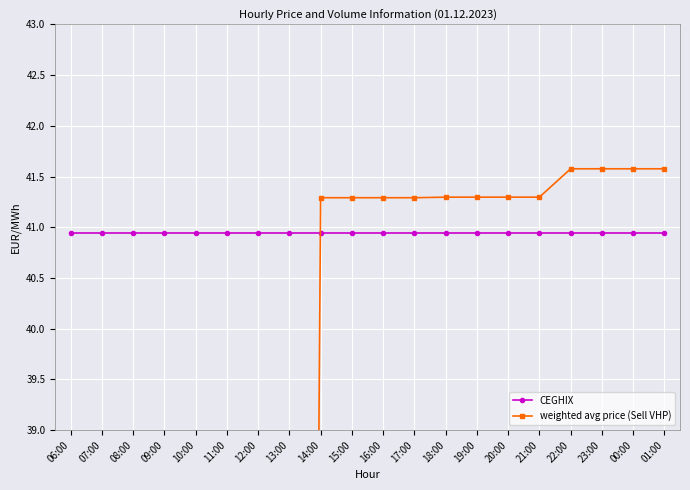

How many intersections are there between weighted avg price (Sell VHP) and CEGHIX?

1